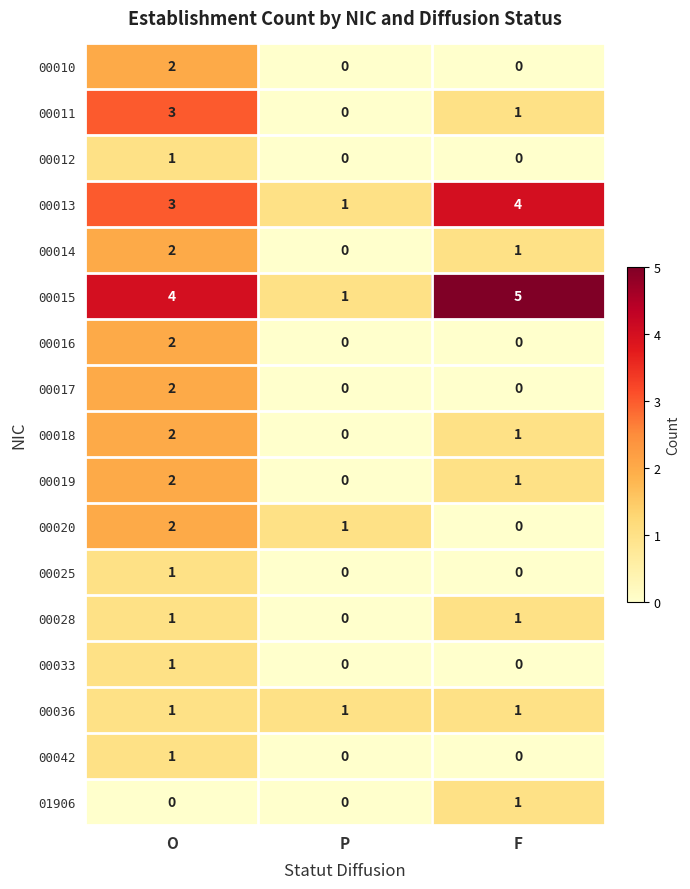

Which series changed the most between P and F?

00015